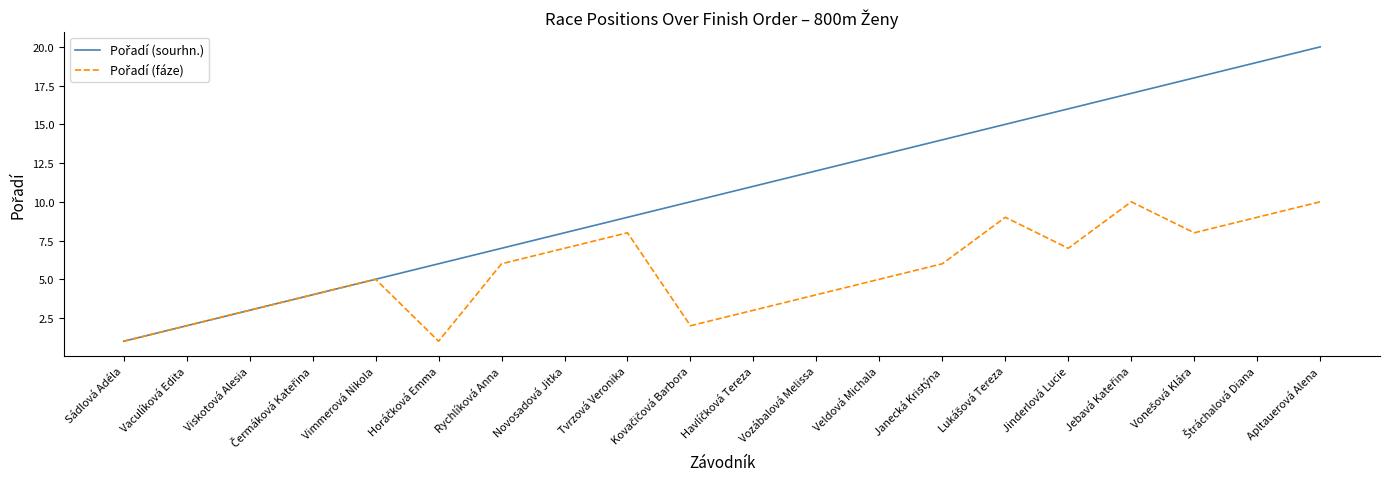

Which category has the highest value across all series?

Apltauerová Alena